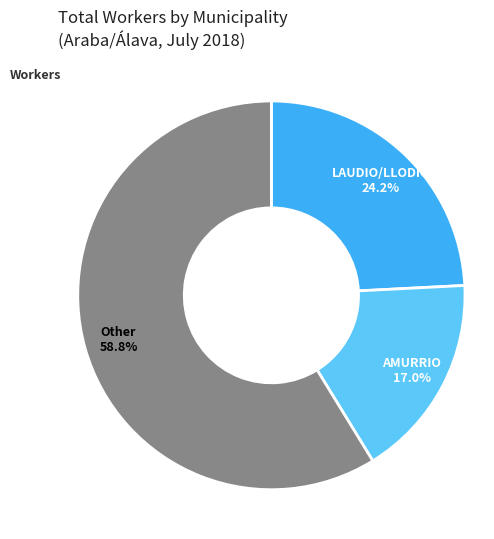

Is there any slice that represents more than half of the pie?

Yes